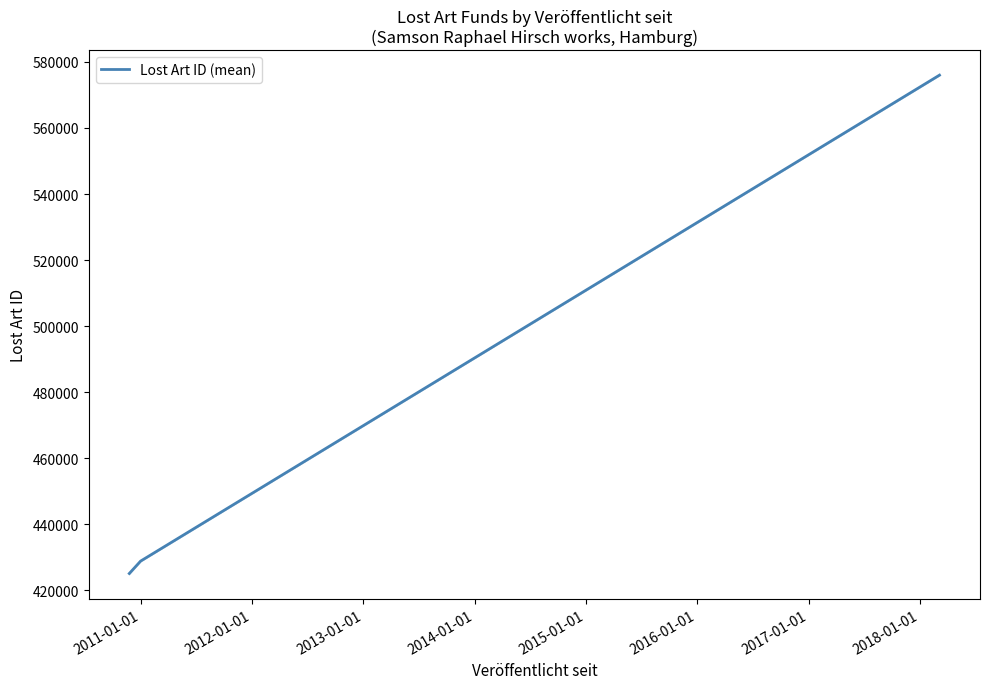

What is the difference between the maximum and second lowest values?

147115.0